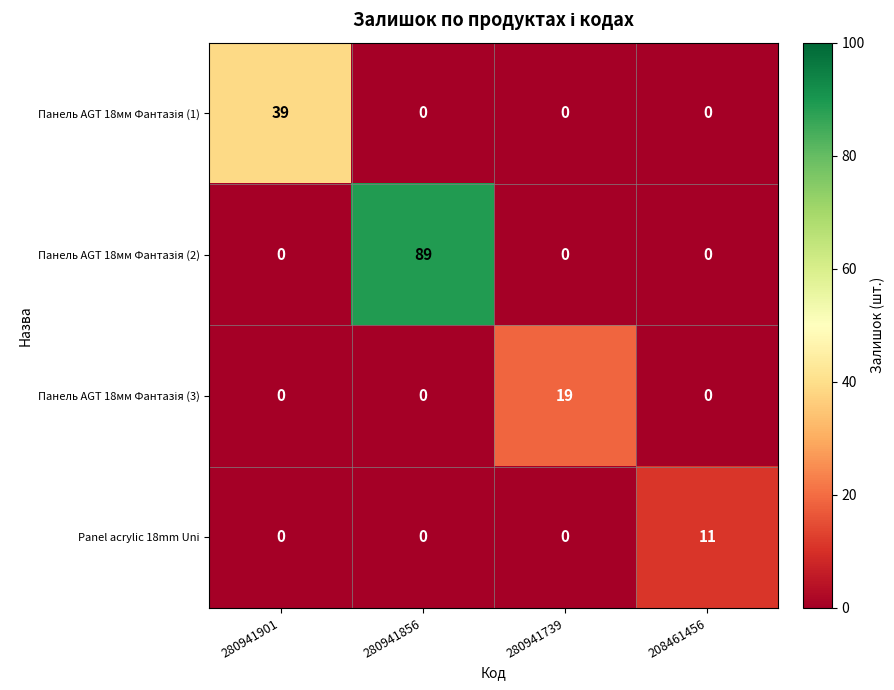

True or false: Panel acrylic 18mm Uni has a value of 0 at 280941739.

True